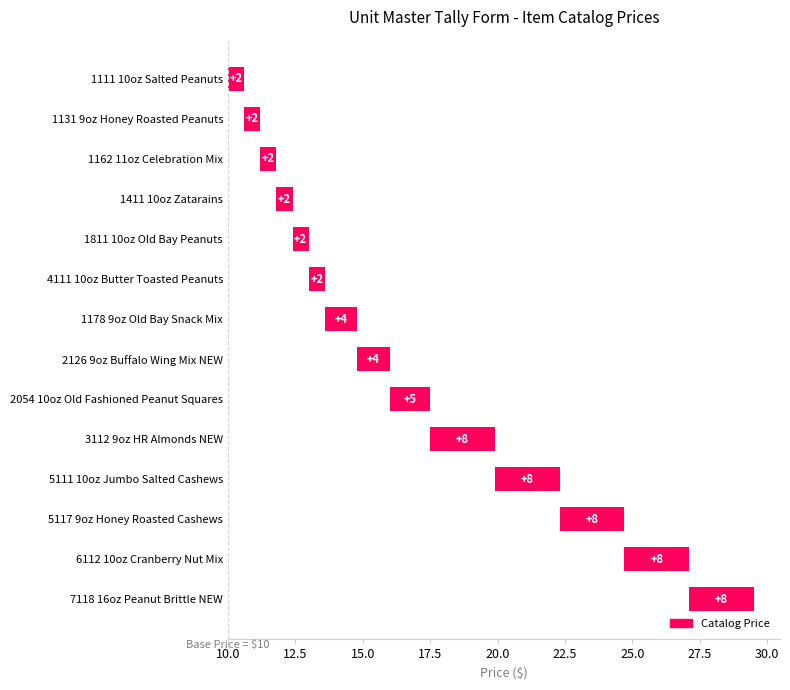

What is the greatest value displayed?

2.4